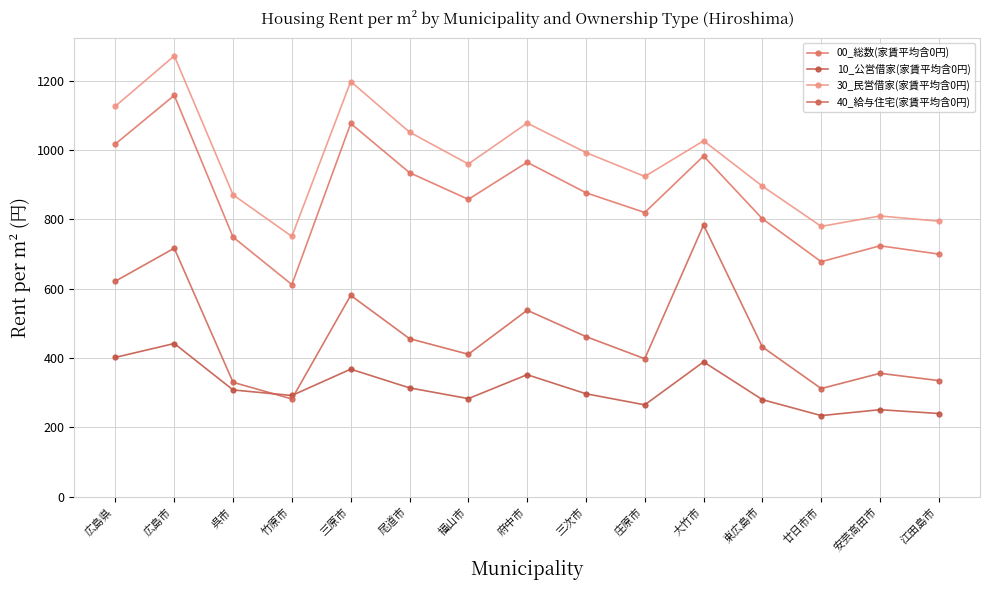

Reading left to right, transcribe all the data shown in this chart.

00_総数(家賃平均含0円): 1018	1158	749	612	1077	935	858	965	877	820	983	802	678	724	700
10_公営借家(家賃平均含0円): 402	442	308	292	368	314	283	352	297	265	389	280	234	251	240
30_民営借家(家賃平均含0円): 1127	1272	871	751	1198	1052	960	1078	993	924	1027	896	780	810	795
40_給与住宅(家賃平均含0円): 622	717	330	282	581	456	411	538	462	398	784	432	312	356	335